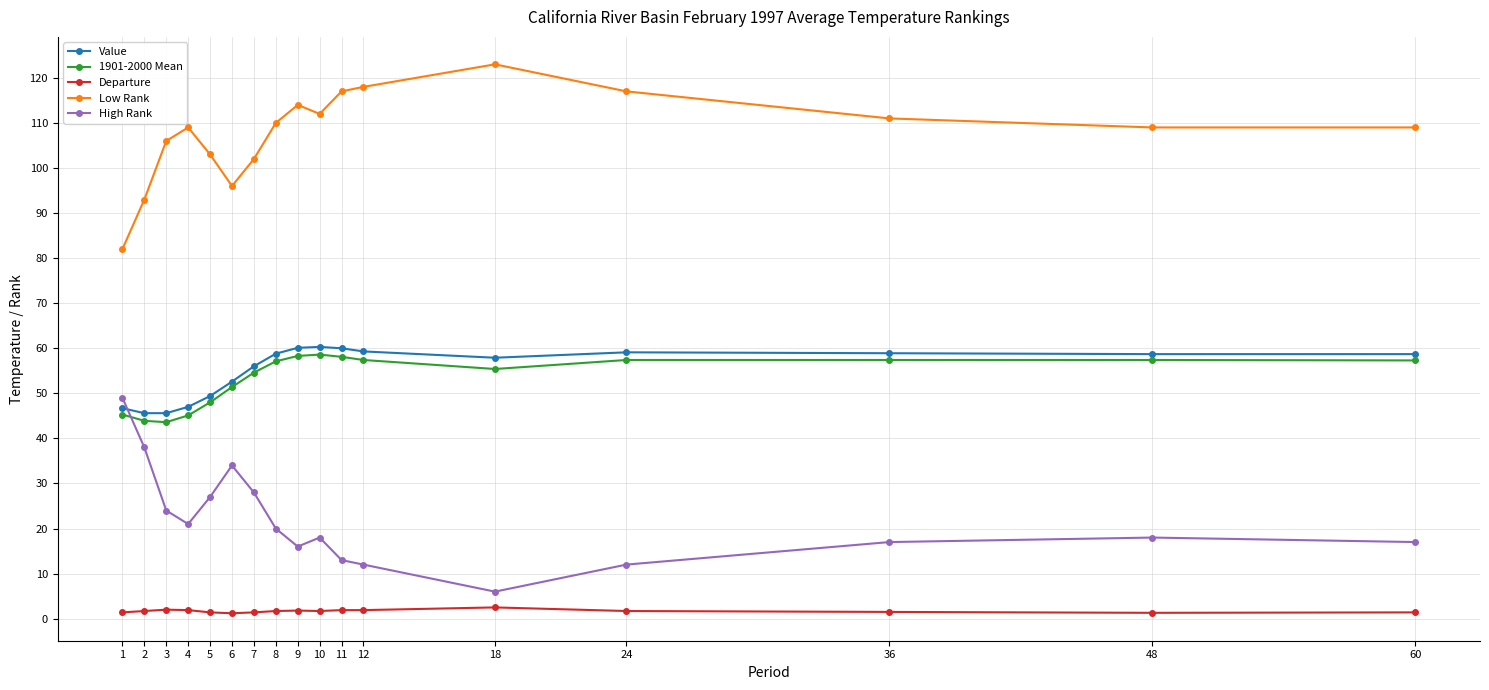

True or false: Low Rank and High Rank intersect in this chart.

False